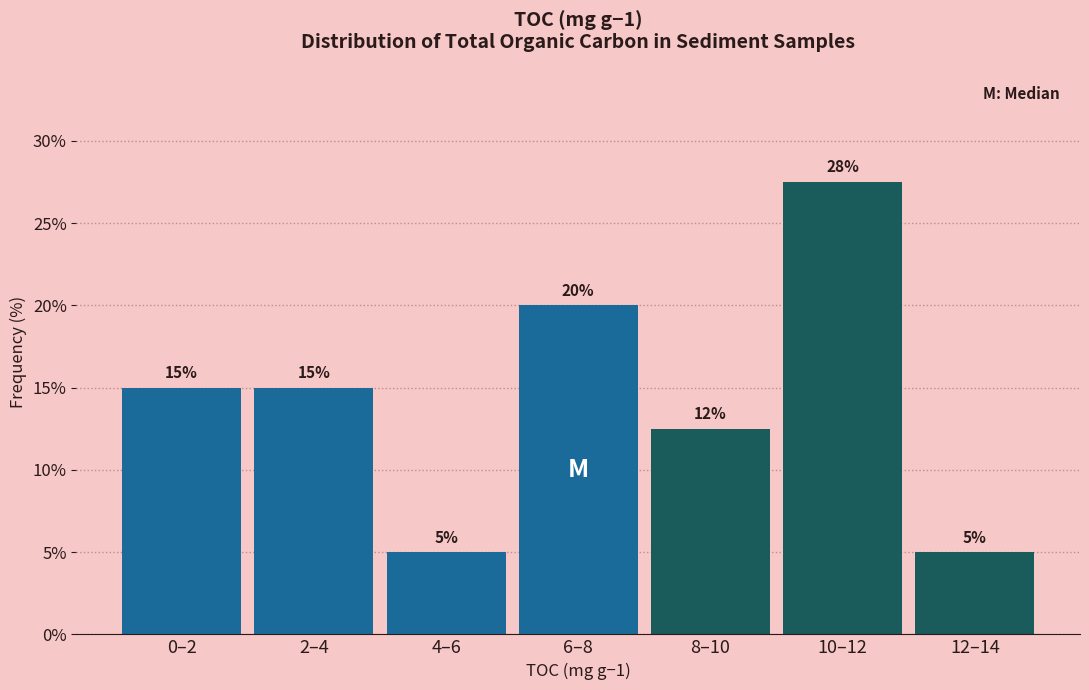

What is the sum of all values?

100.0